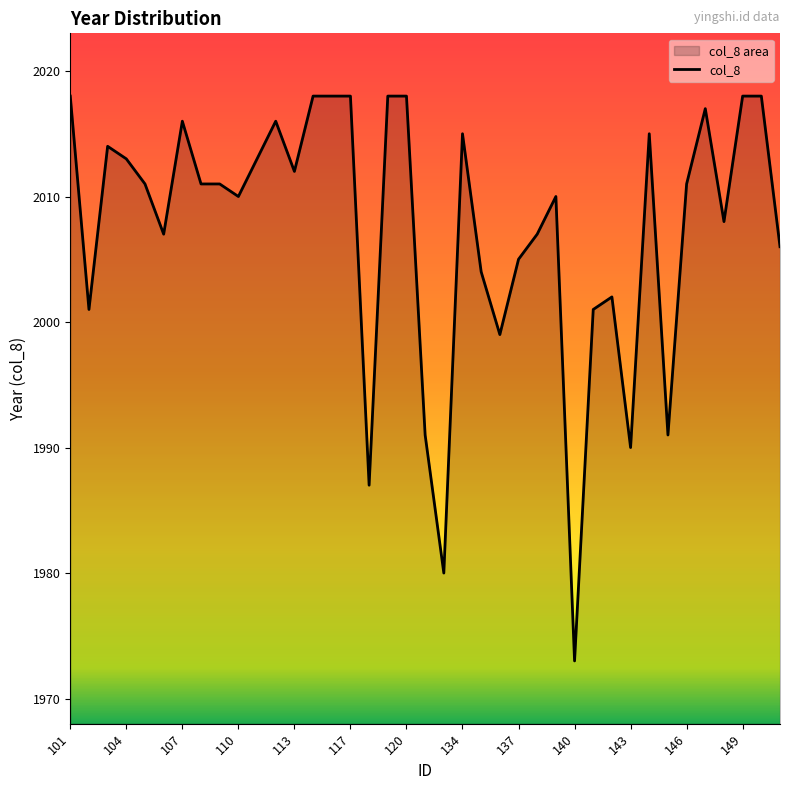

How many lines are shown in the chart?

1